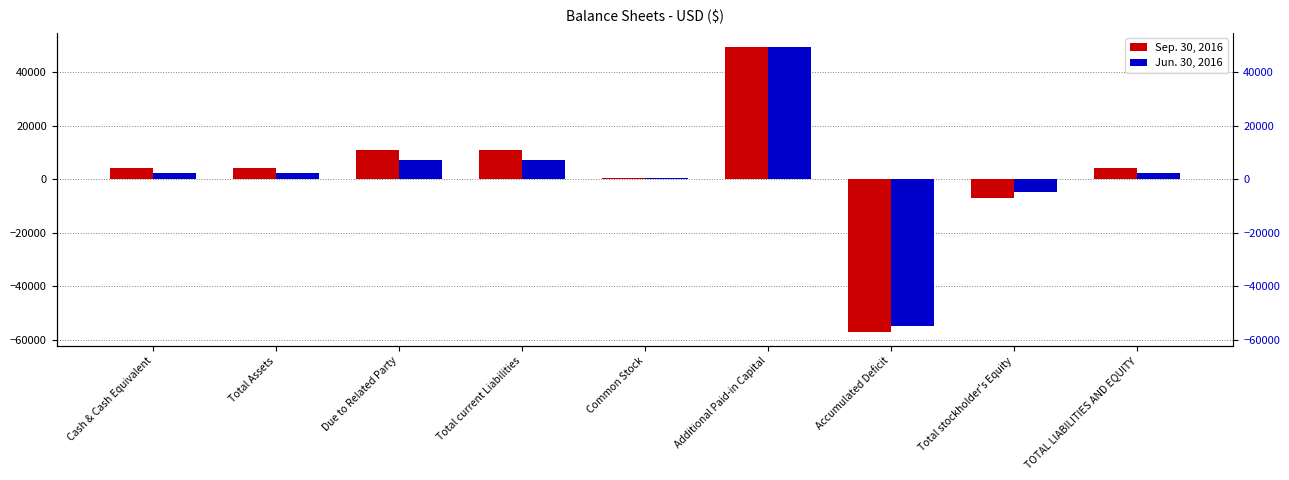

The value of Jun. 30, 2016 at Total Assets is 2461. True or false?

True